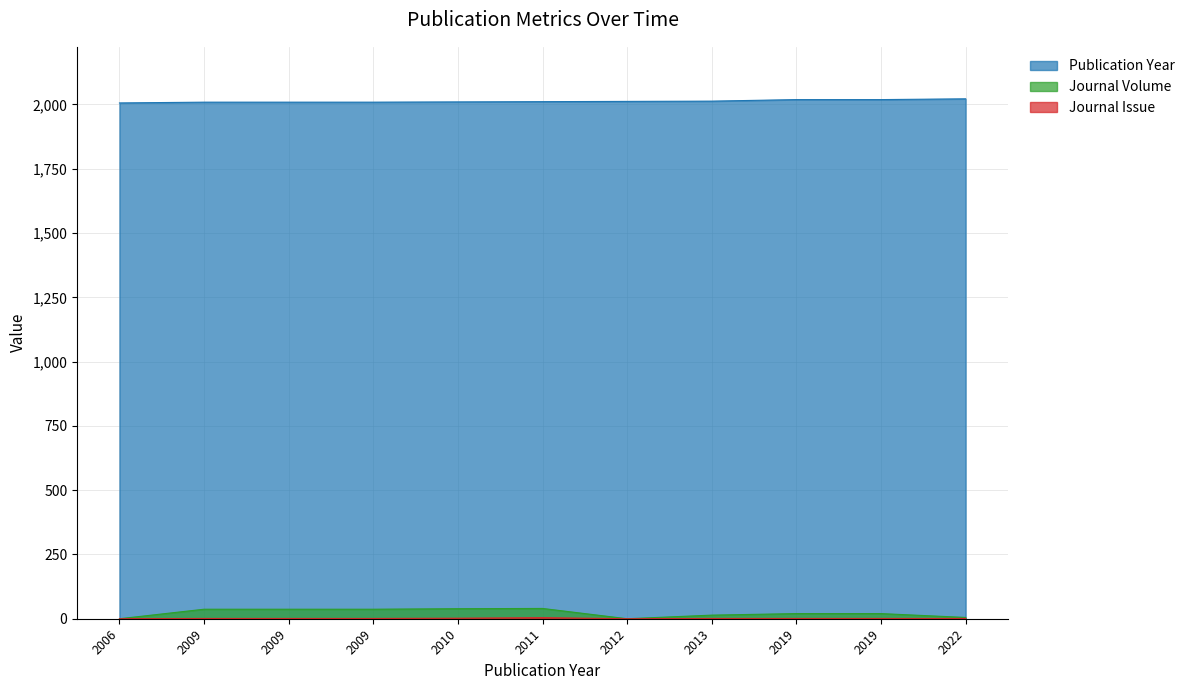

Is the value of Publication Year at 2013 greater than the value of Journal Volume at 2009?

Yes